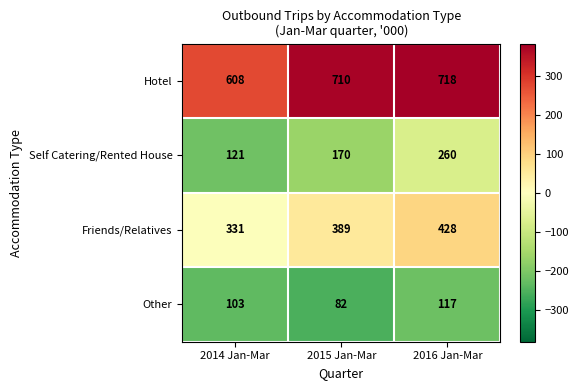

Reading right to left, extract all data points from this chart.

Hotel: 718	710	608
Self Catering/Rented House: 260	170	121
Friends/Relatives: 428	389	331
Other: 117	82	103